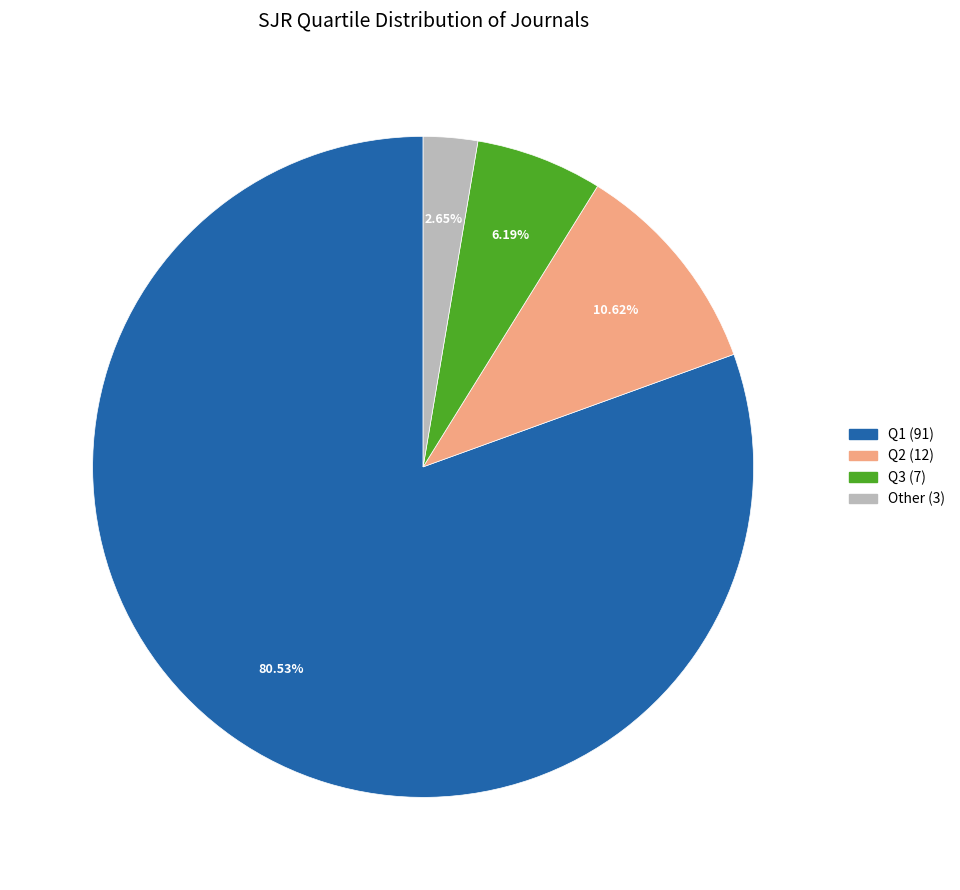

What is the smallest slice in the pie chart?

Other